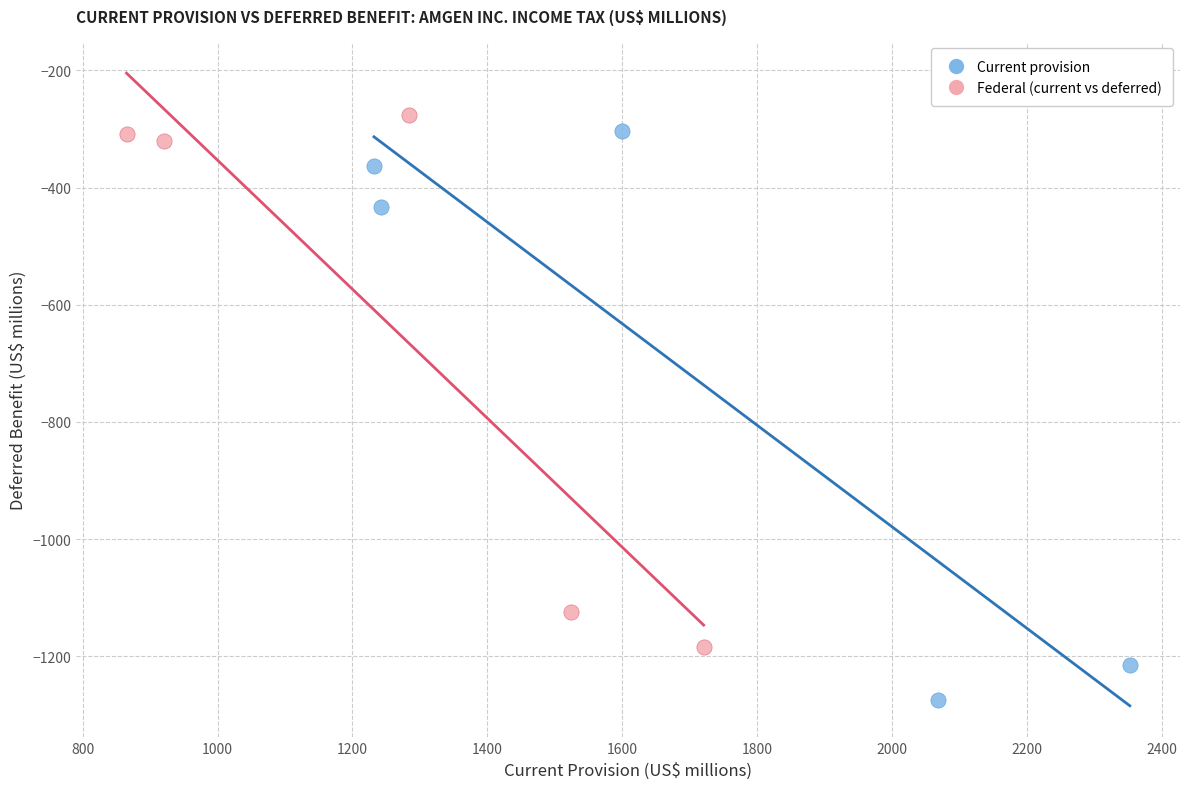

Which series contains the lowest Y value?

Current provision